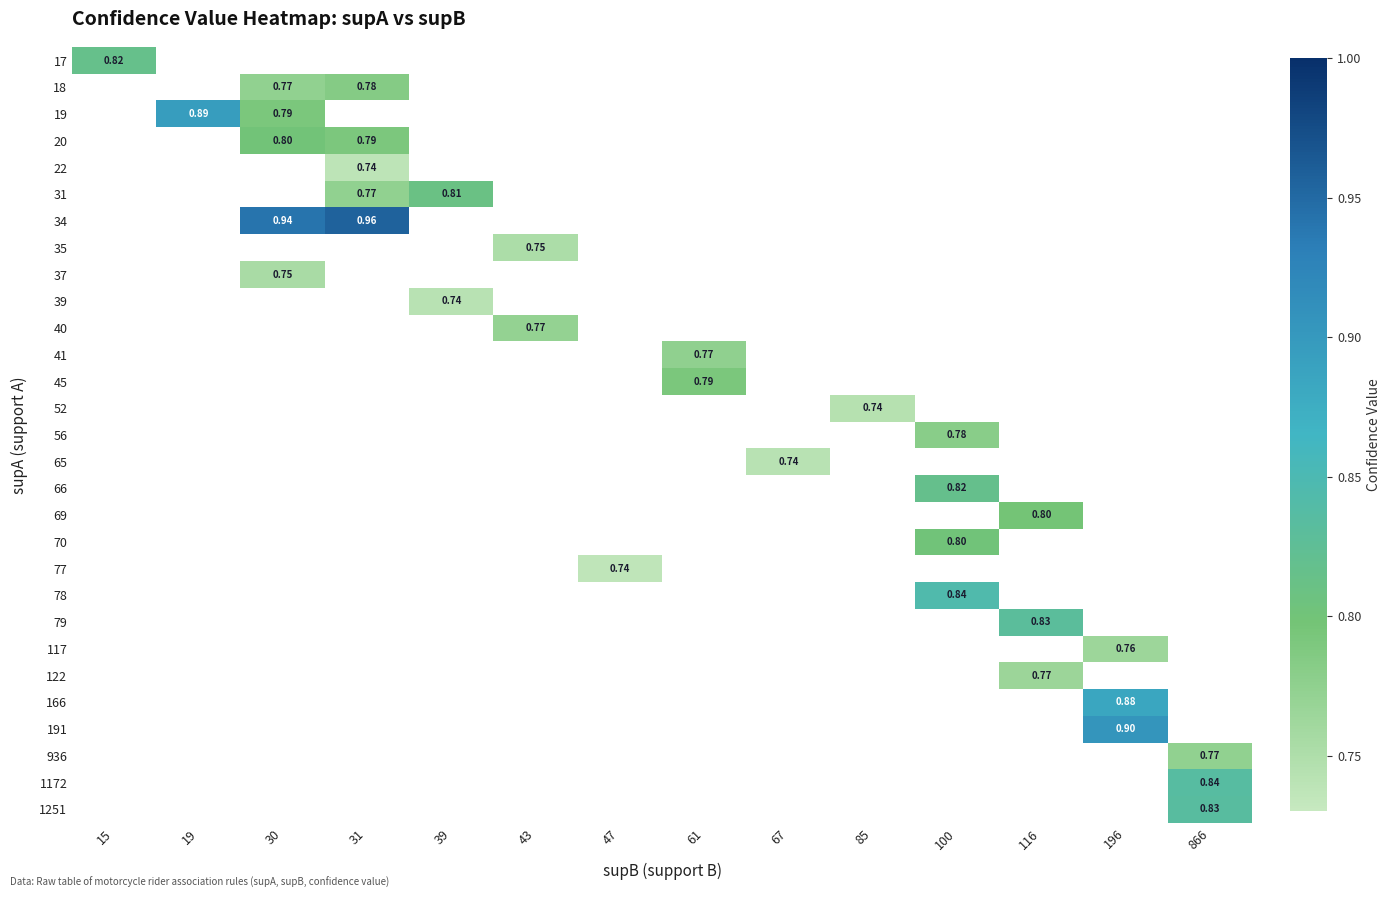

Between 67 and 15, which is larger?

15